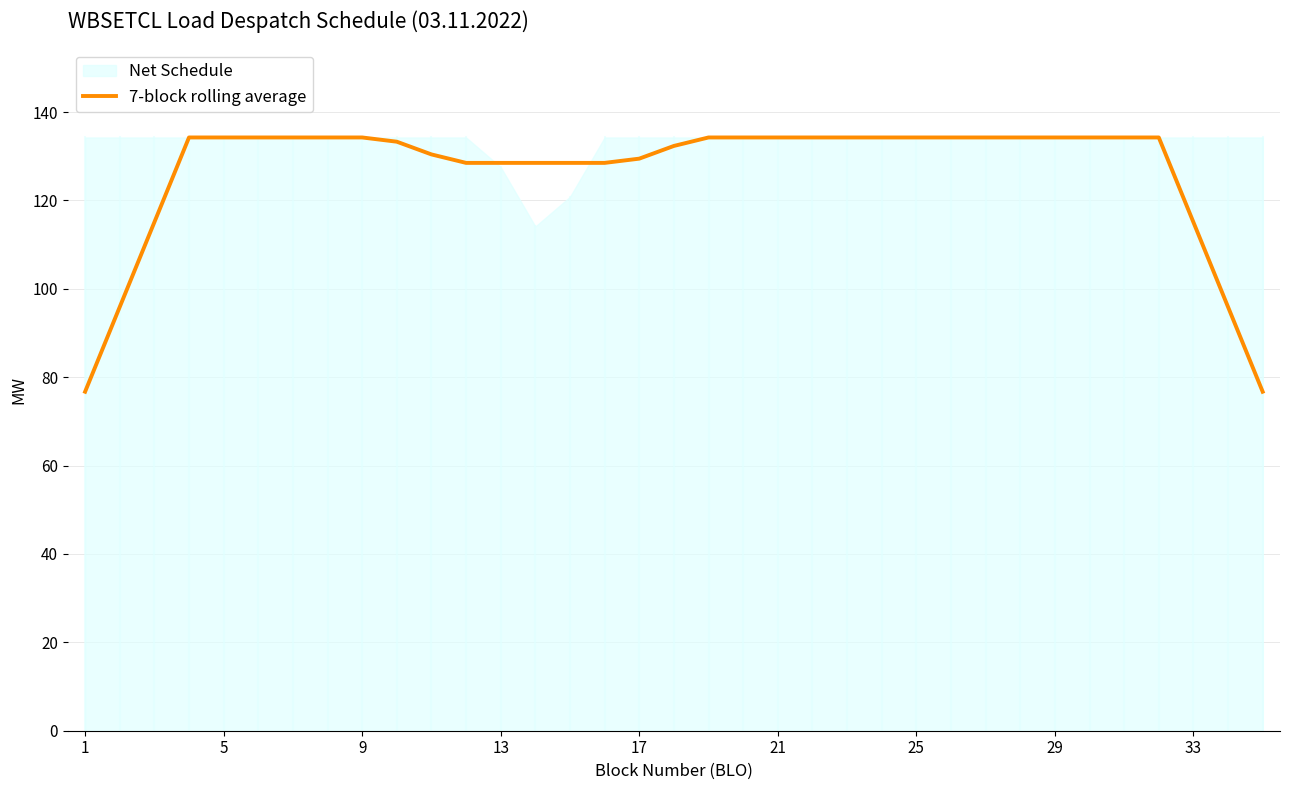

What is the minimum value for 7-block rolling average?

76.7